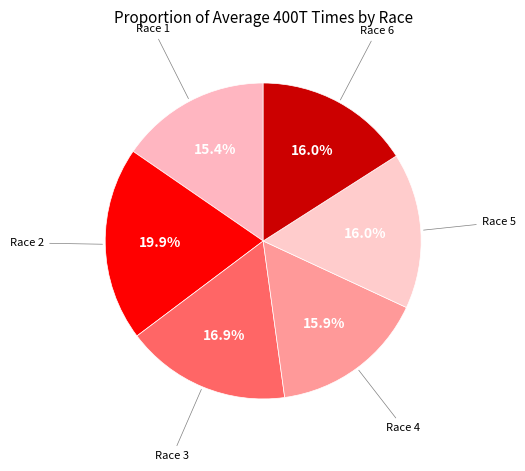

What is the ratio of the value at Race 3 to the value at Race 1?

1.1